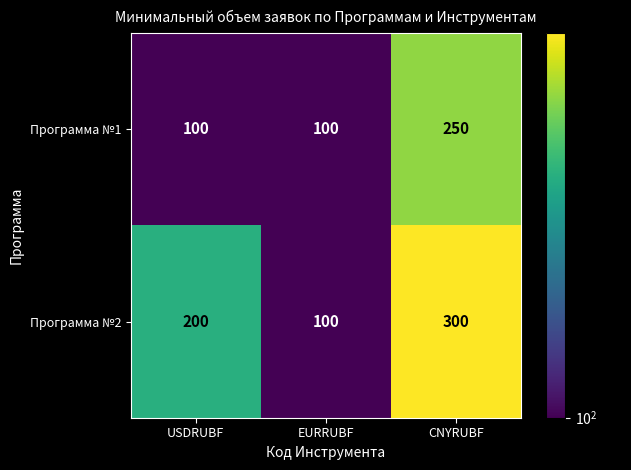

At which label does Программа №2 reach its minimum?

EURRUBF